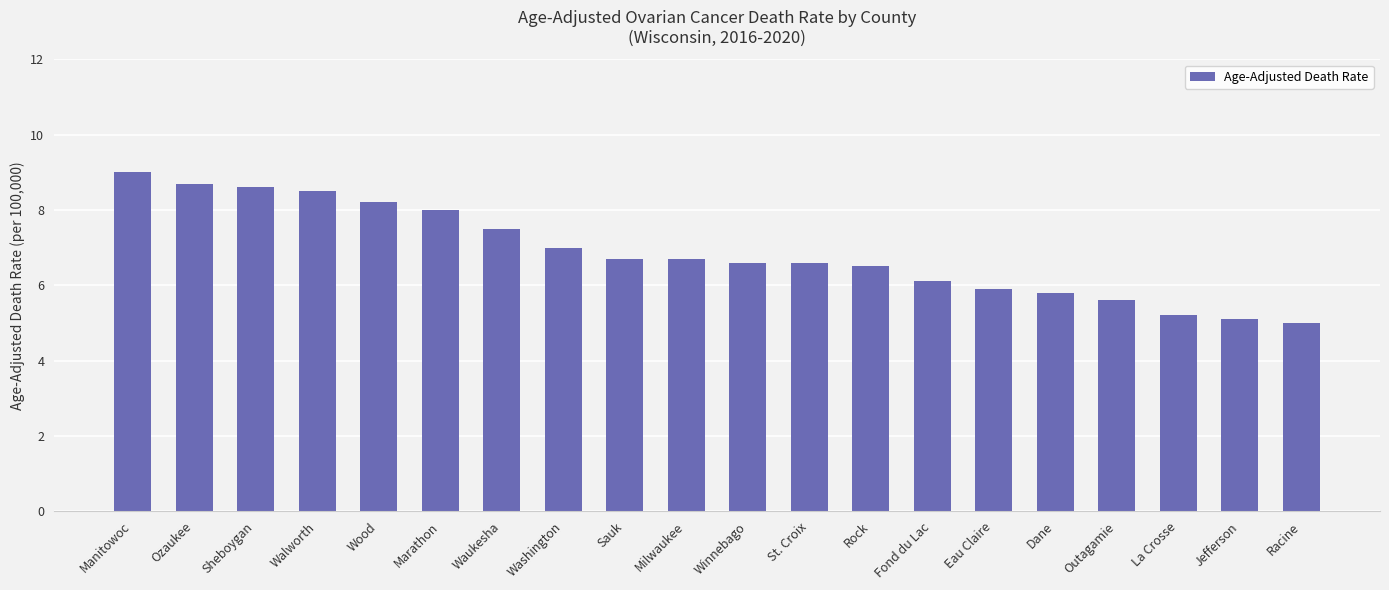

What is the label of the 12th bar from the right?

Sauk